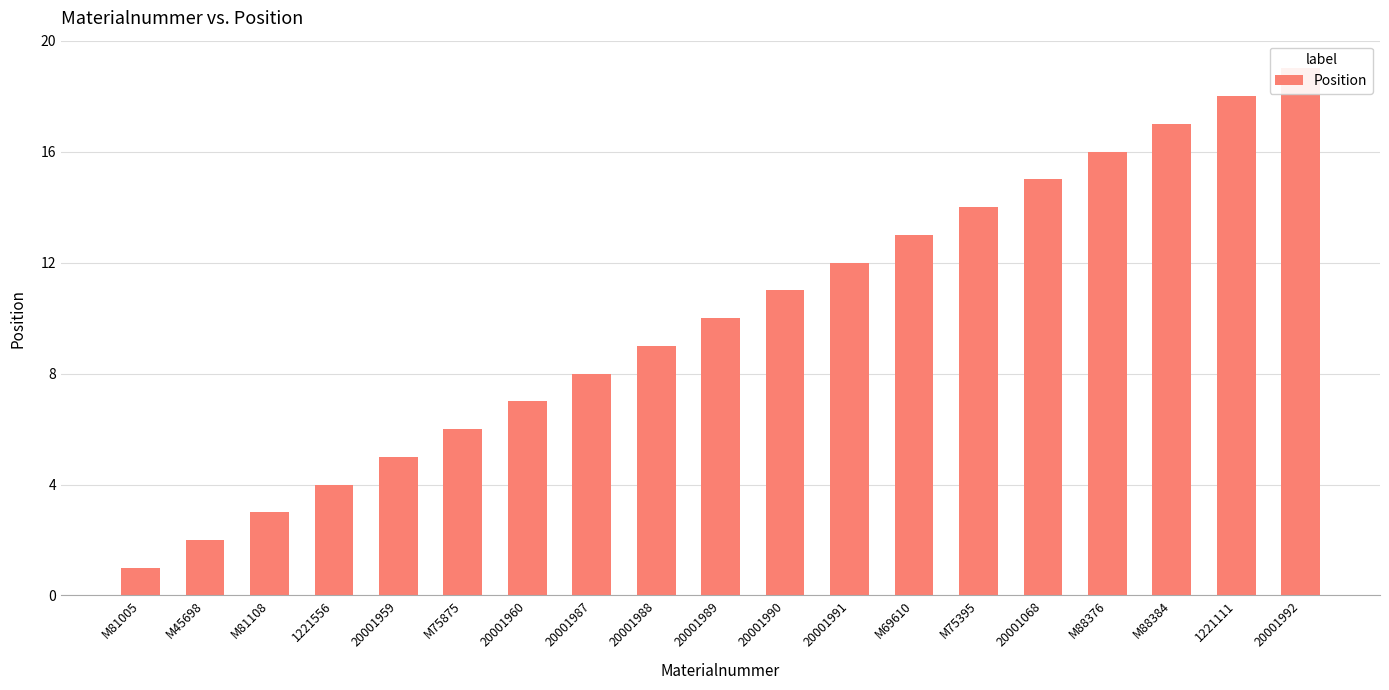

Count the number of values greater than 10.

9